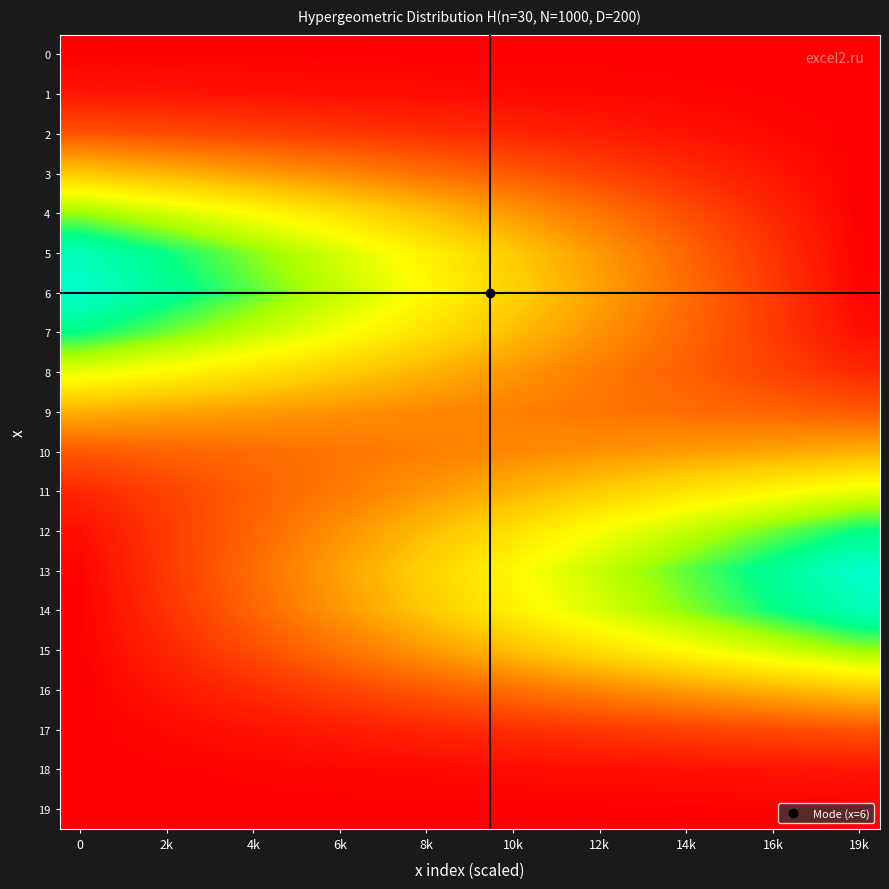

List the series in order of their peak value, highest first.

6, 13, 5, 14, 7, 12, 4, 15, 8, 11, 3, 16, 9, 10, 2, 17, 1, 18, 0, 19